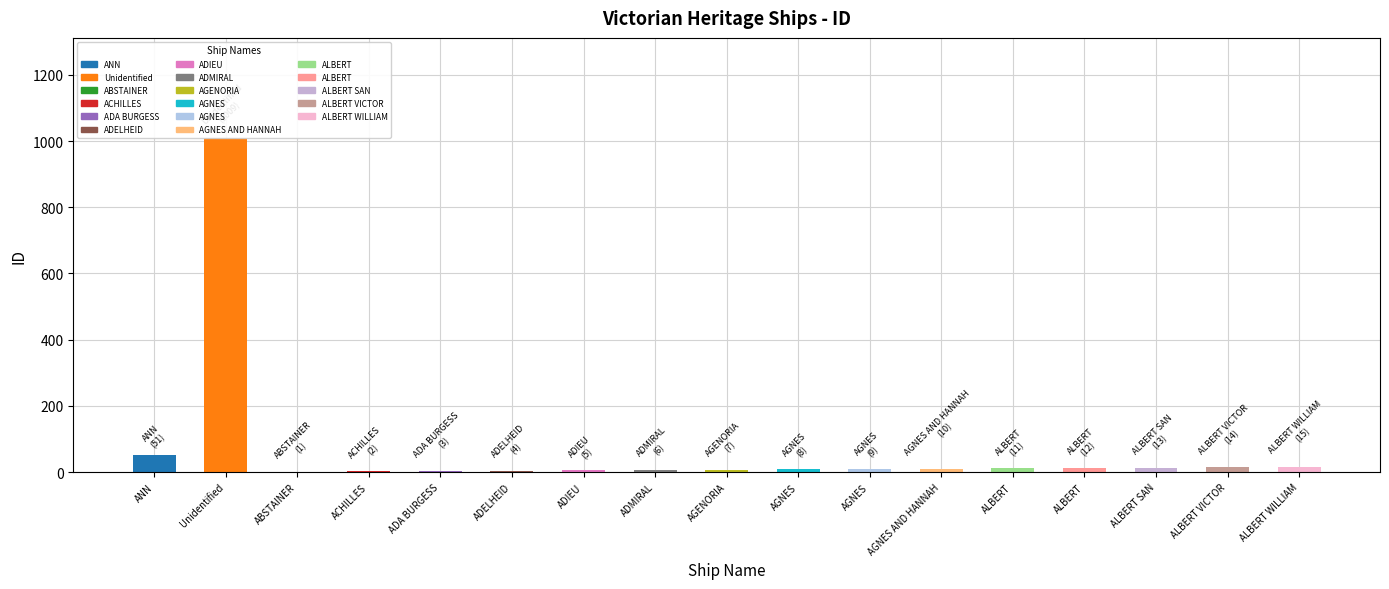

Does the chart contain stacked bars?

No